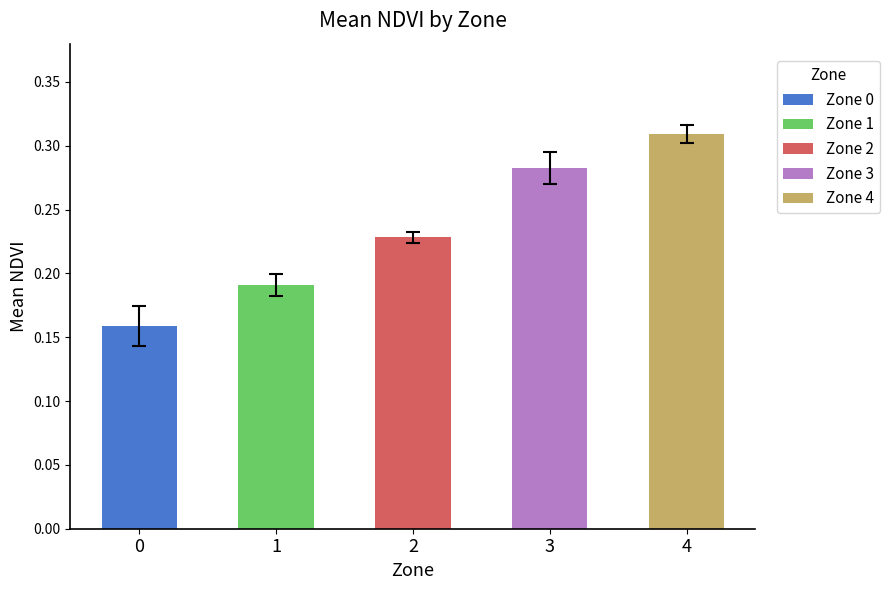

At how many categories does at least one series exceed 0?

5